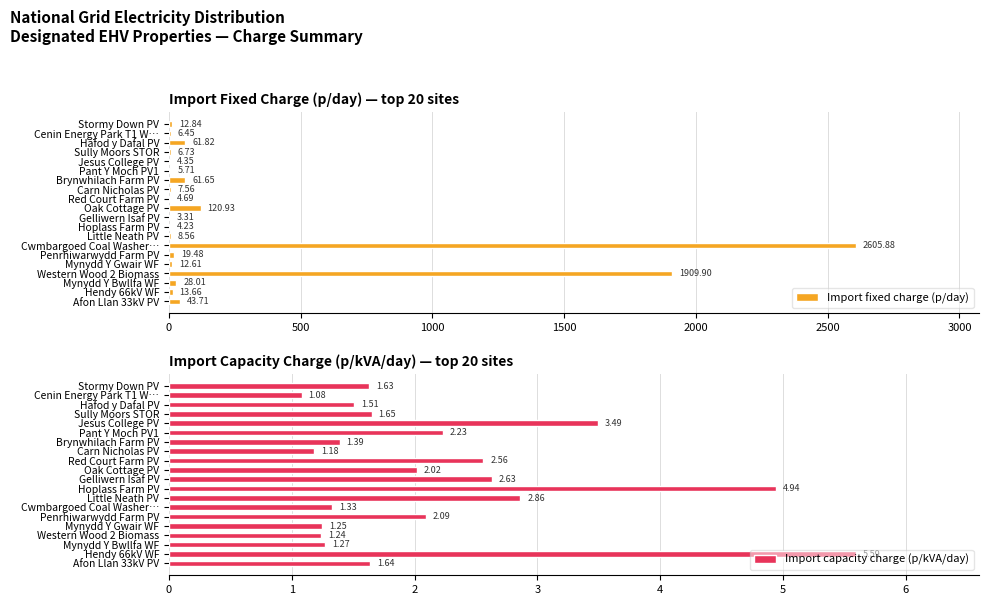

What is the sum of the Import fixed charge (p/day) values at Cenin Energy Park T1 W… and Carn Nicholas PV?

14.0